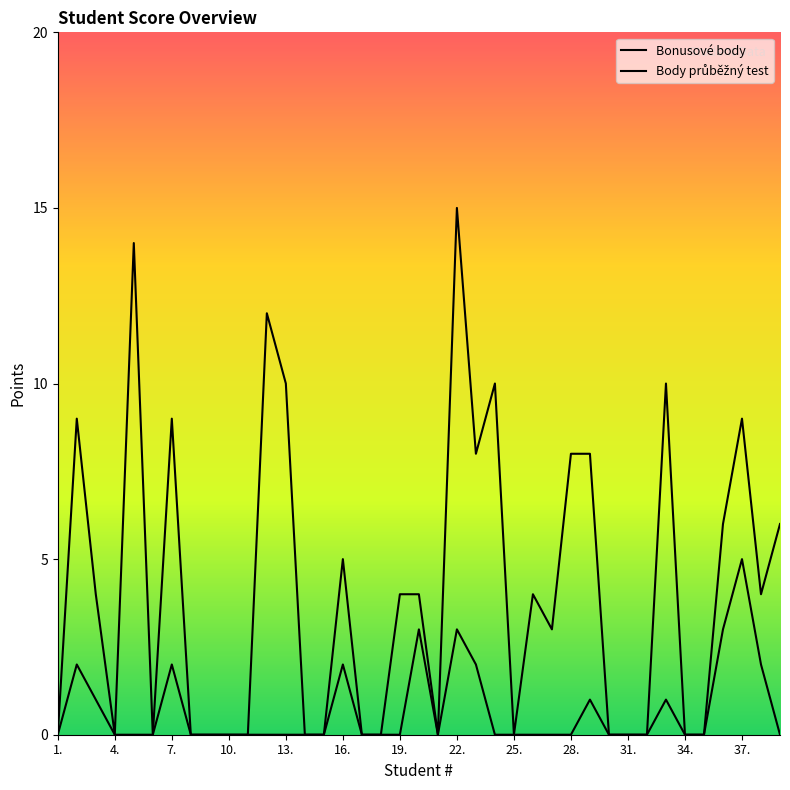

Which series has the largest total across all categories?

Body průběžný test